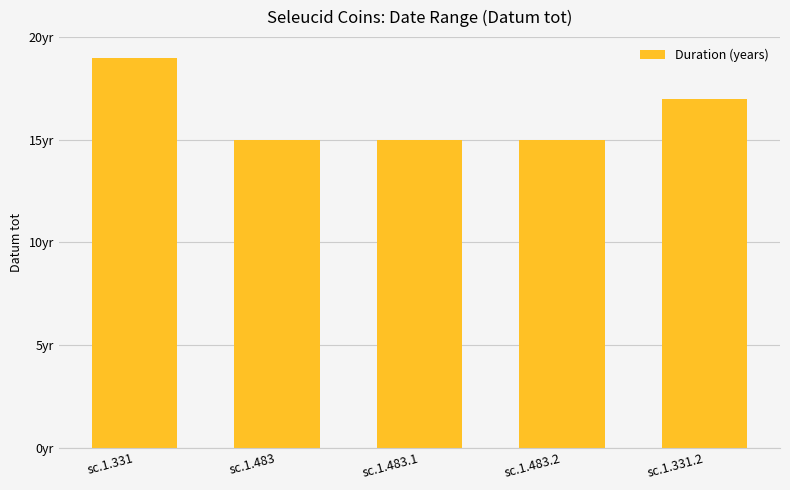

Are the bars horizontal?

No